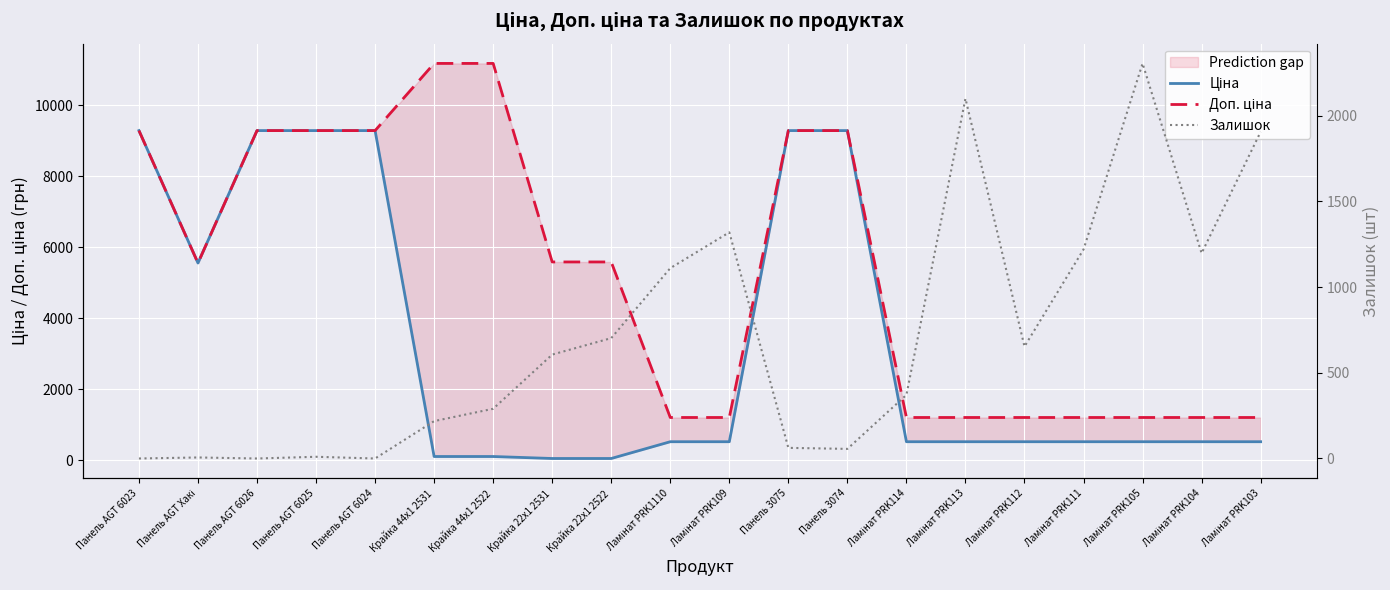

True or false: Ціна has a value of 55.9 at Крайка 22x1 2522.

True